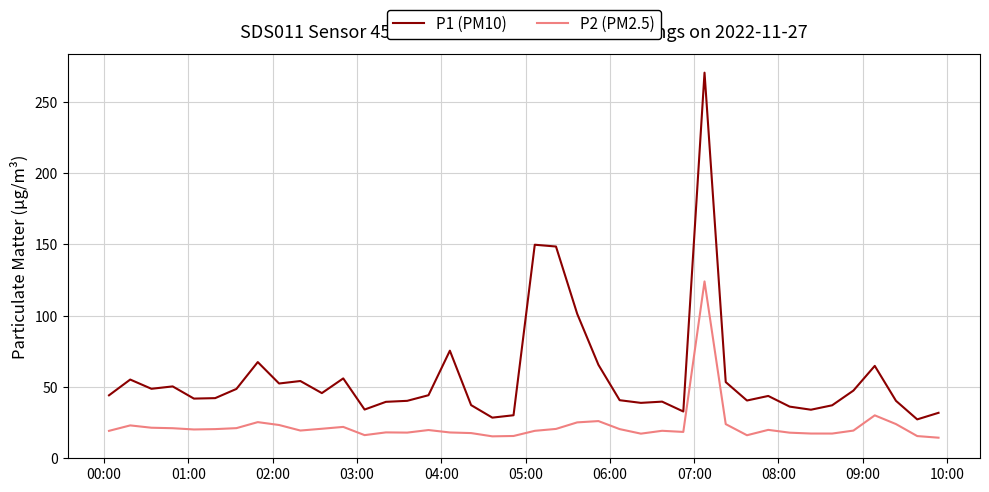

List the series in order of their overall mean, highest first.

P1 (PM10), P2 (PM2.5)